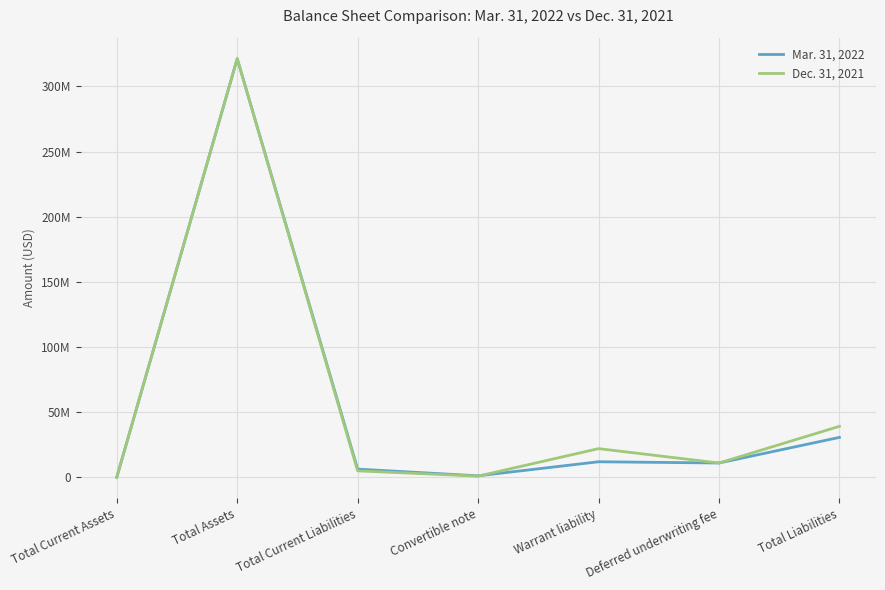

Reading left to right, what are all the values shown in this chart?

Mar. 31, 2022: 156726	321201135	6376338	1250000	12025125	11068750	30720213
Dec. 31, 2021: 221394	321261318	5044473	1000000	22097338	11068750	39210561